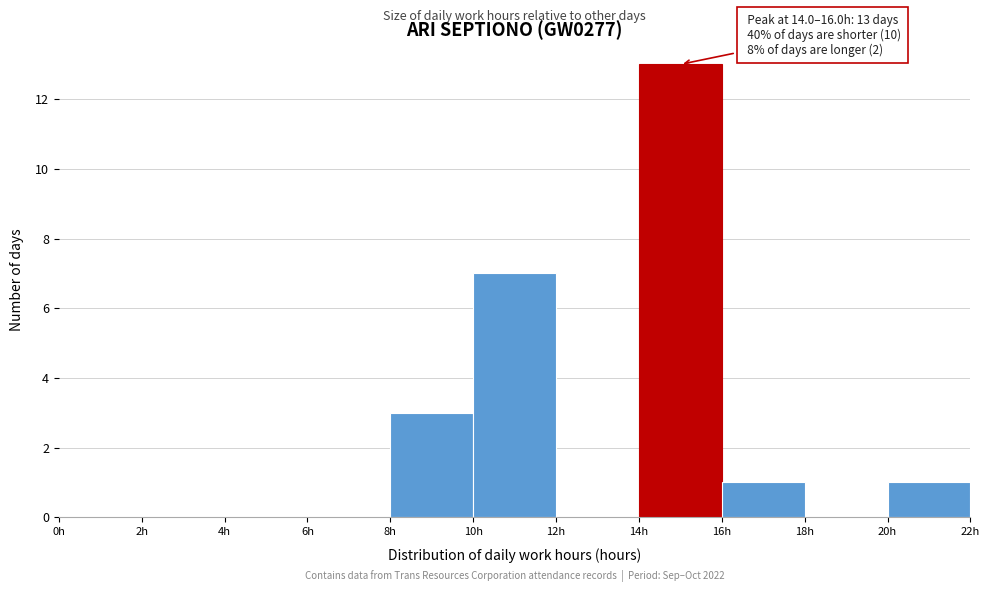

Over which range of the x-axis is the bar tallest?

14 to 16